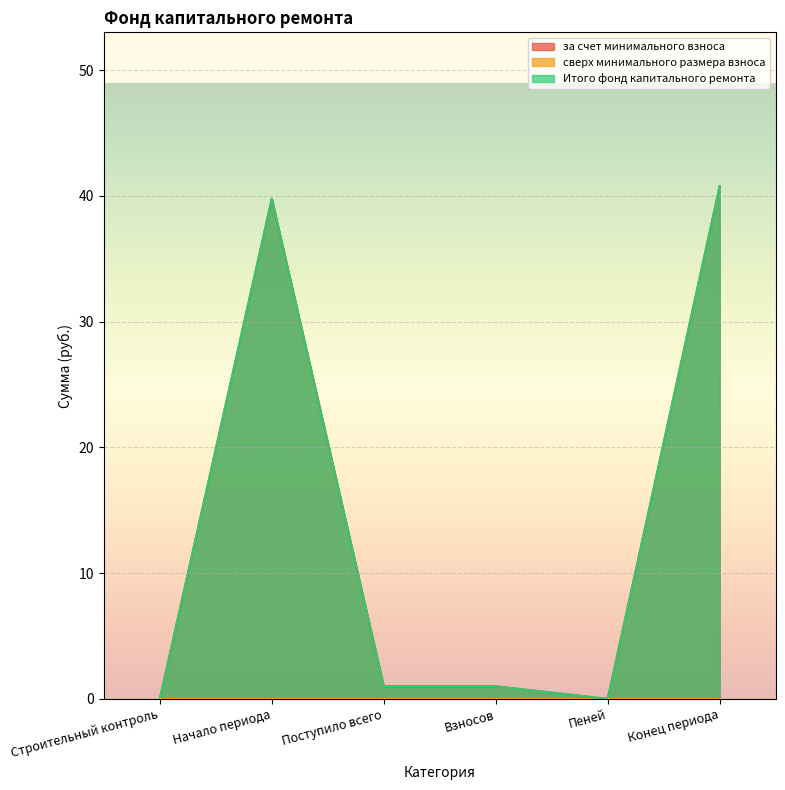

What is the difference between the maximum and minimum values in the за счет минимального взноса series?

40.8